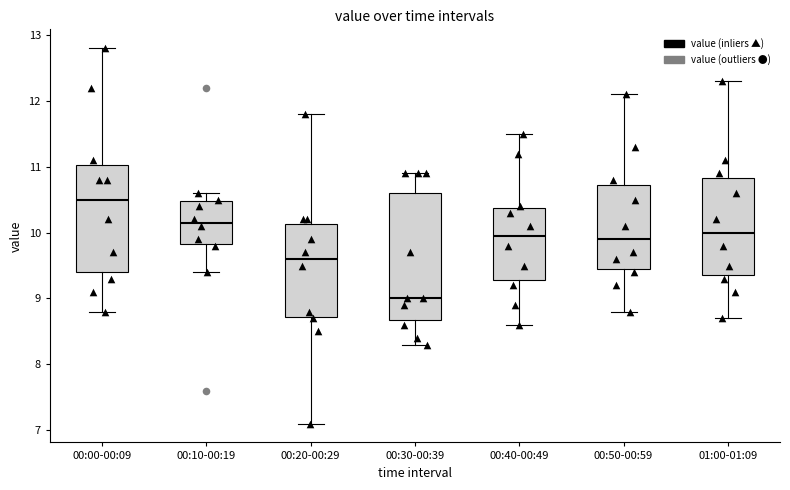

Which box has the highest median line?

00:00-00:09